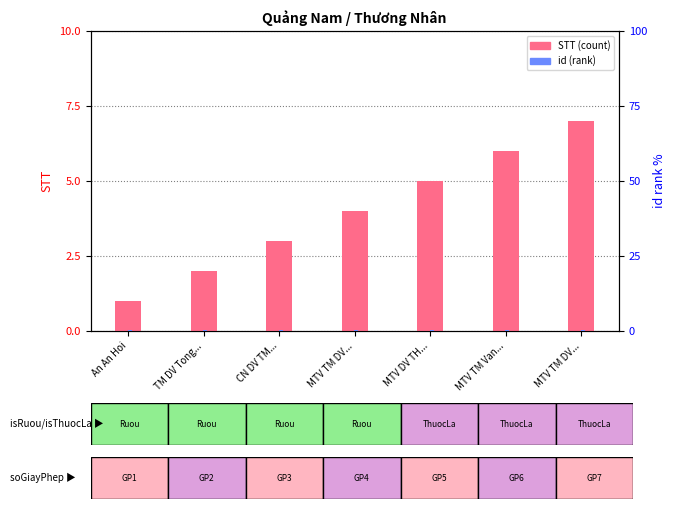

Reading left to right, list all the values displayed in this chart.

STT: 1.0	2.0	3.0	4.0	5.0	6.0	7.0
id (rank): 0.5	0.5	0.5	0.5	0.5	0.5	0.5